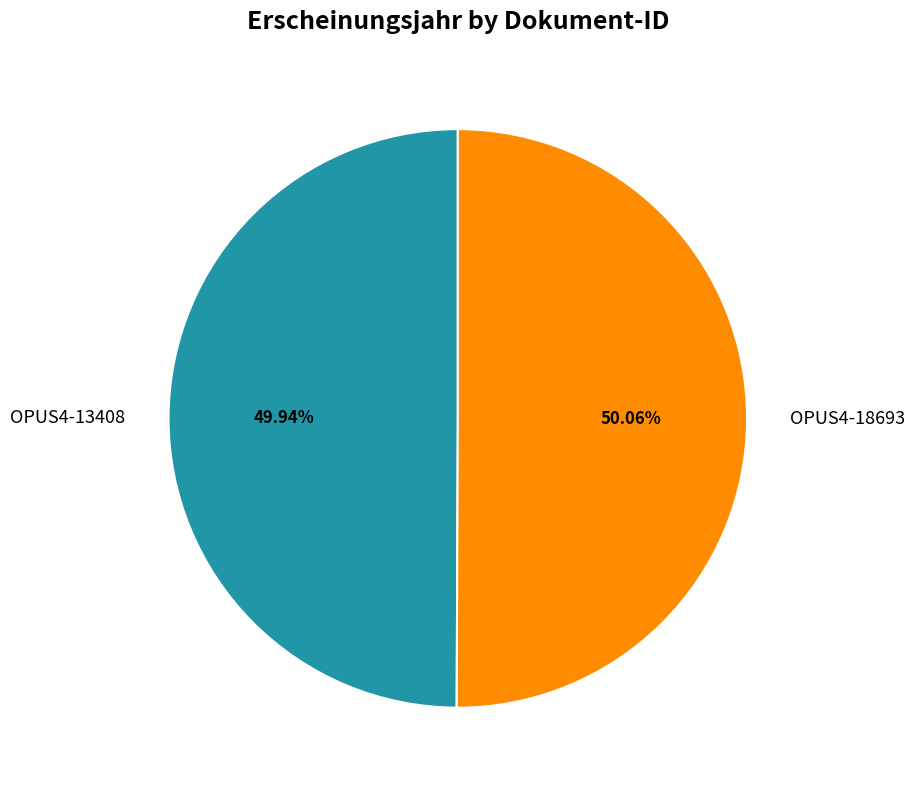

Count the number of slices in the pie.

2